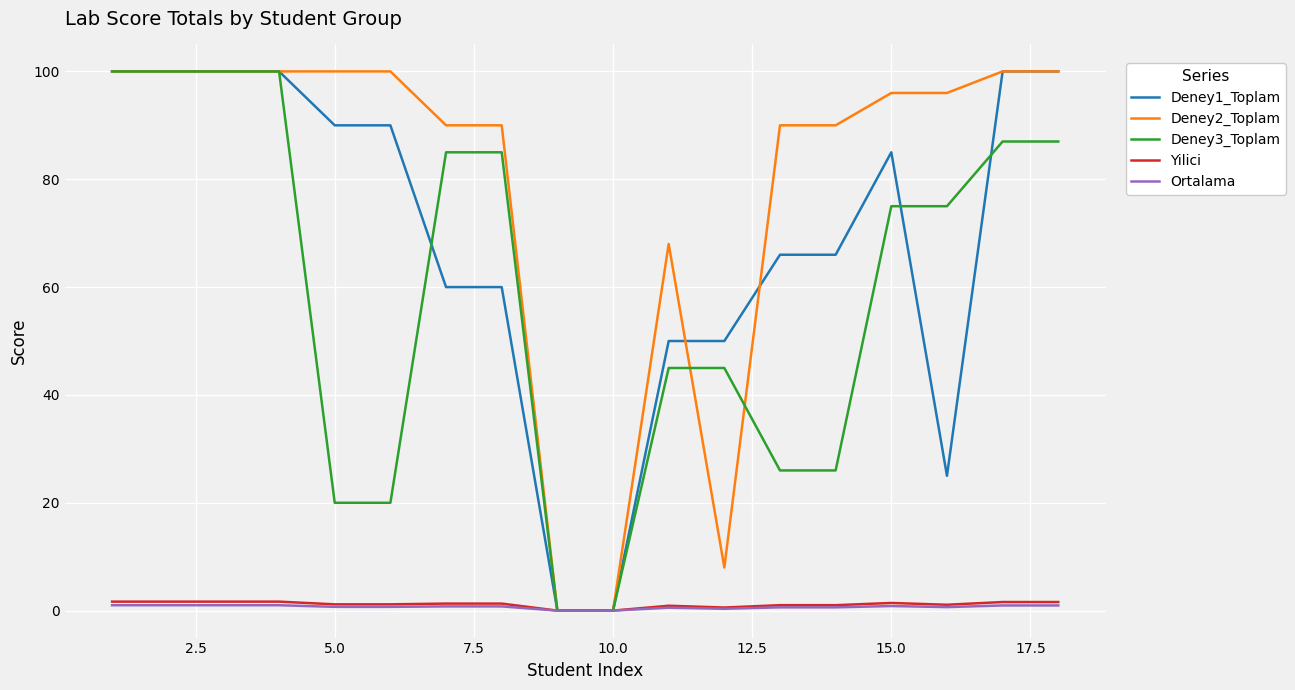

Which series has the largest total across all categories?

Deney2_Toplam